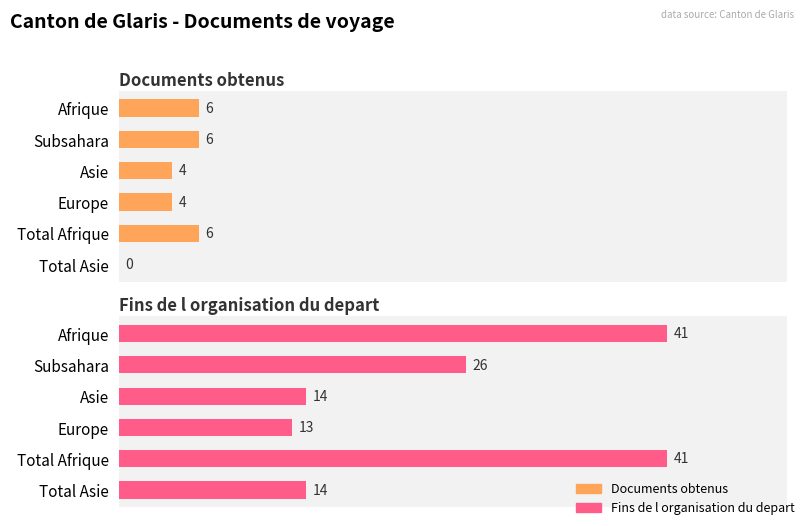

Rank the series at Asie from highest to lowest value.

Fins de l organisation du depart, Documents obtenus